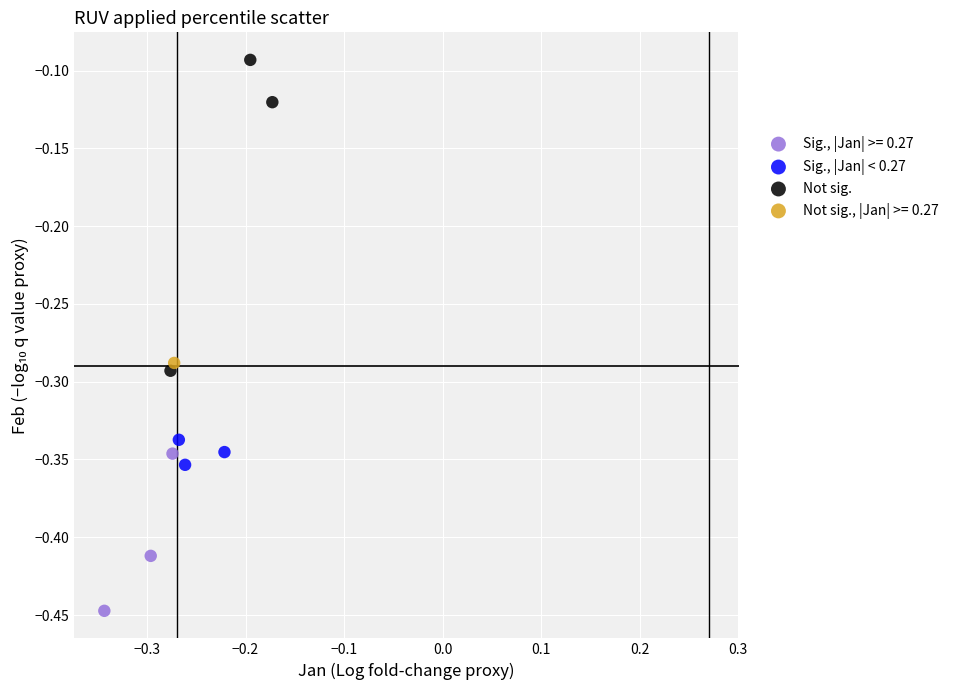

What are all the series names shown in the legend?

Sig., |Jan| >= 0.27, Sig., |Jan| < 0.27, Not sig., Not sig., |Jan| >= 0.27